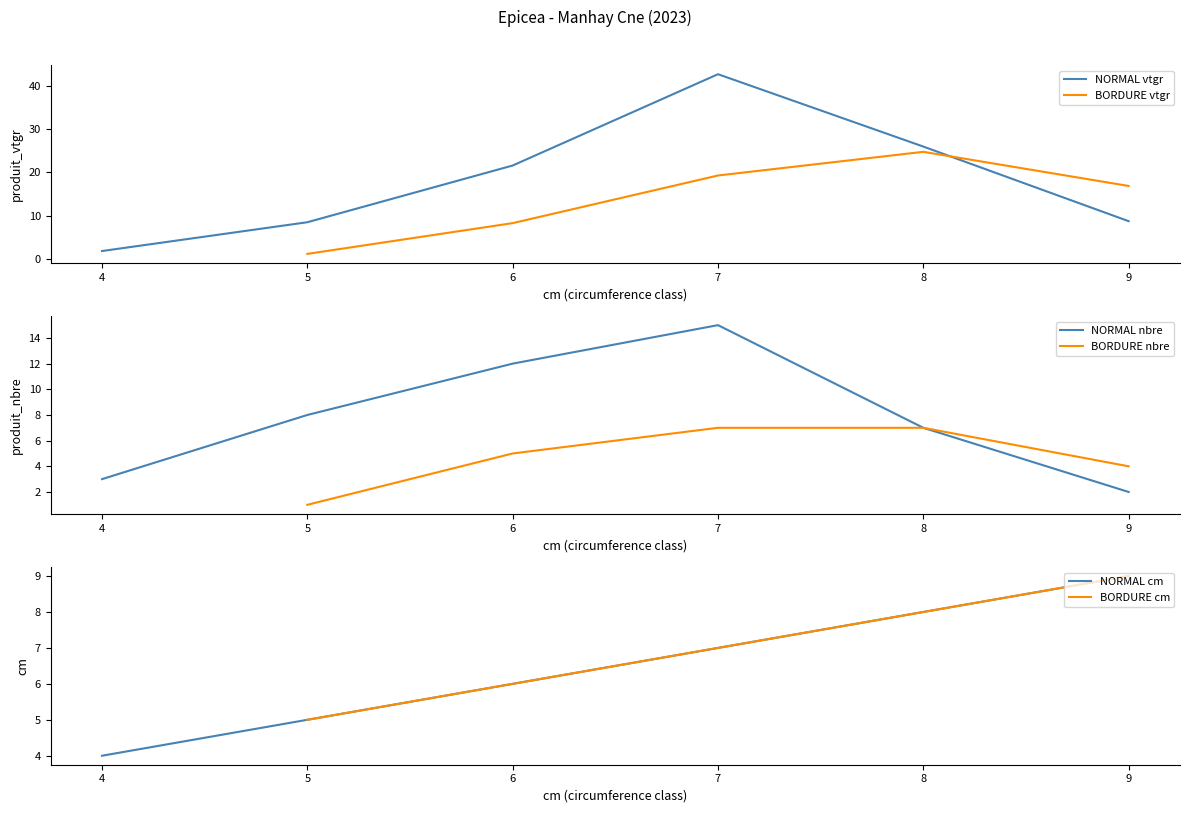

What is the approximate value of produit_nbre at 8?

7.0